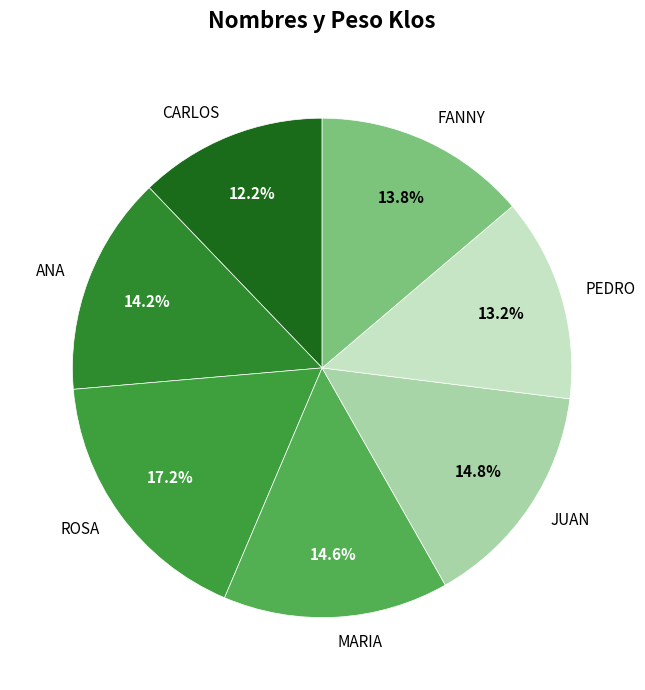

Which category has the smallest portion of the pie?

CARLOS